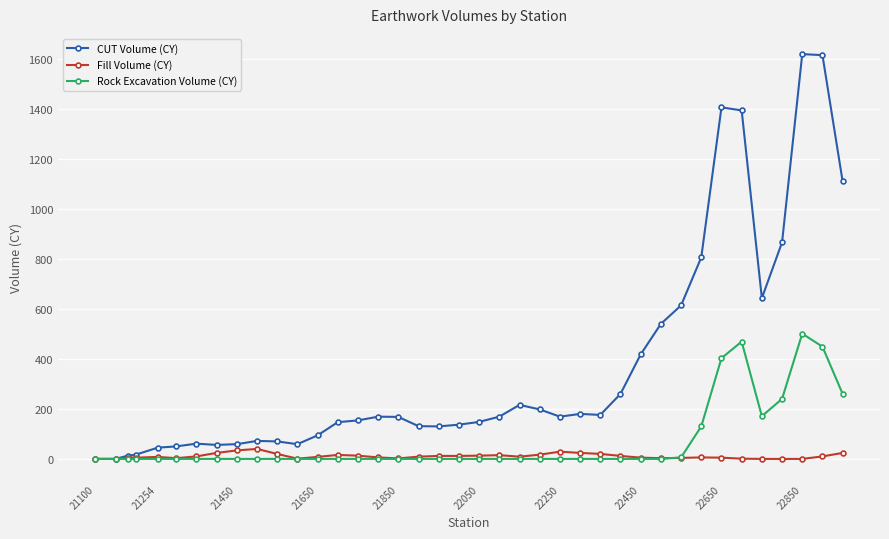

What is the maximum value for Rock Excavation Volume (CY)?

501